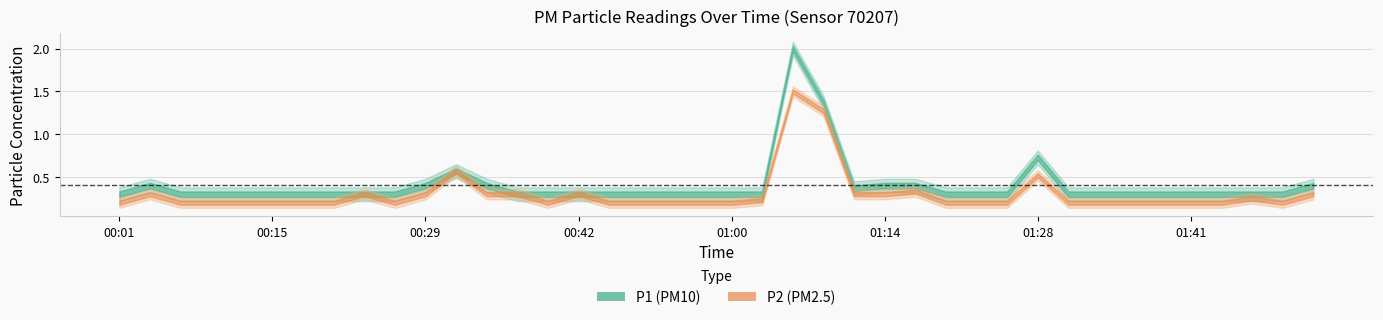

In P2, how many points are higher than both neighbors (excluding endpoints)?

8